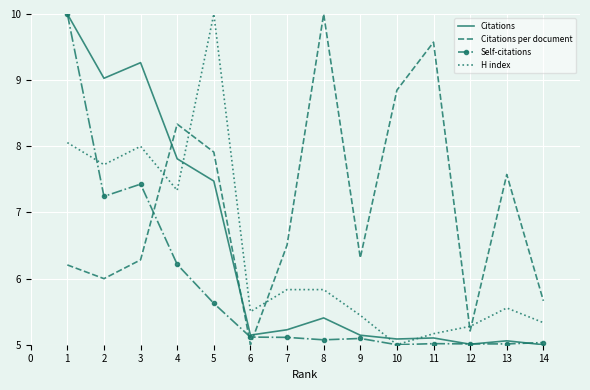

What is the spread (max minus min) of values at 6?

0.5